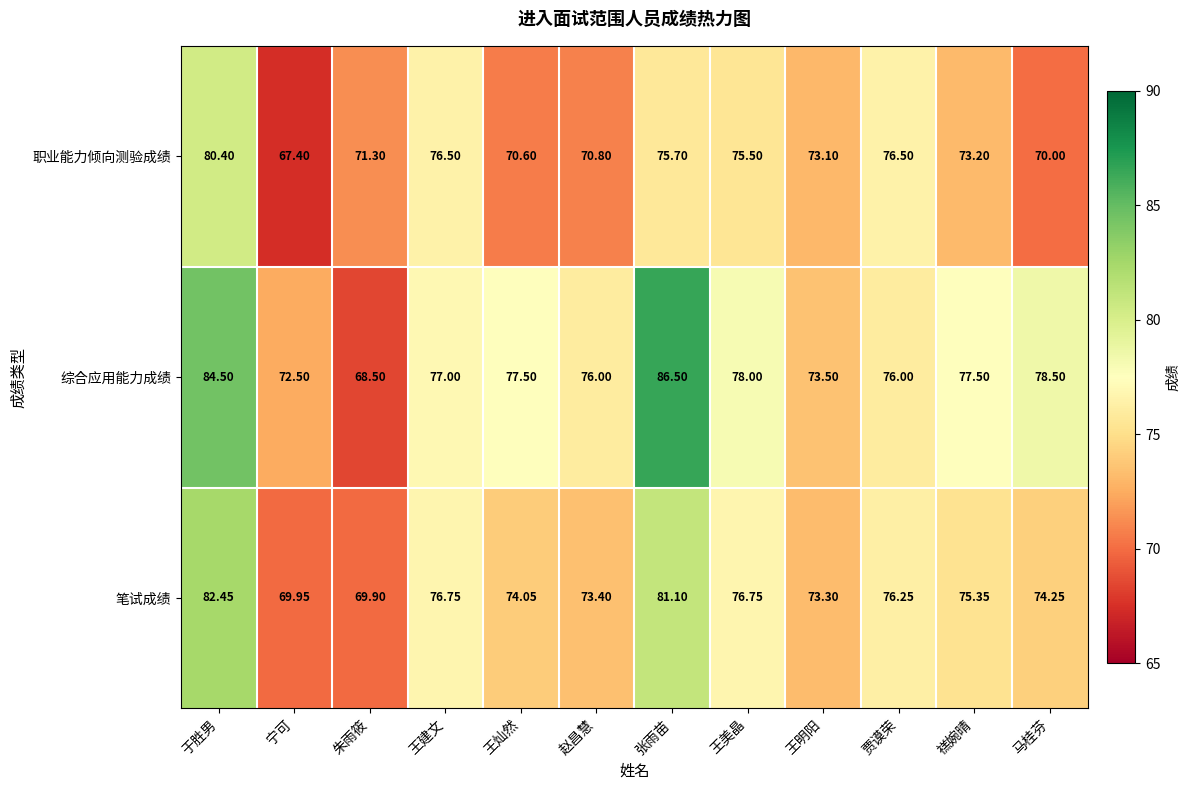

How many distinct data groups are displayed?

3